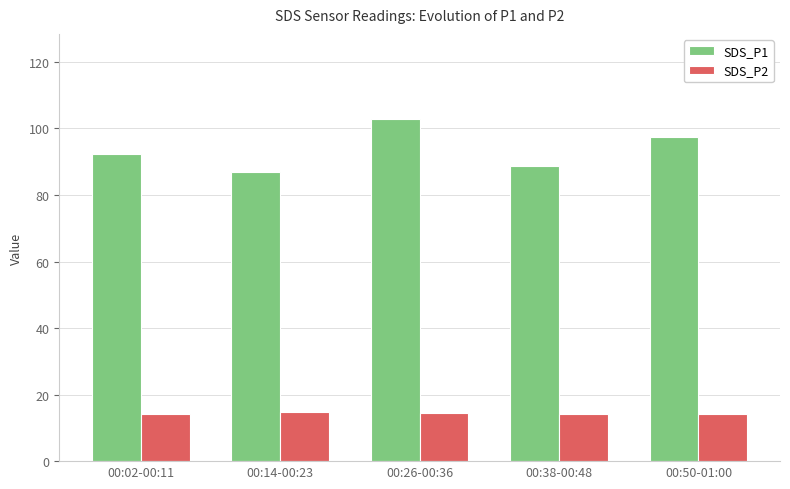

What is the spread (max minus min) of values at 00:26-00:36?

88.3